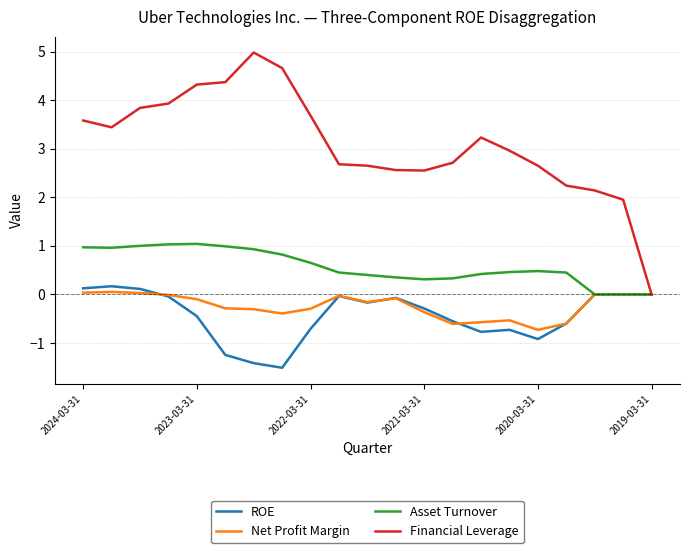

What is the minimum value shown in the chart?

-1.5